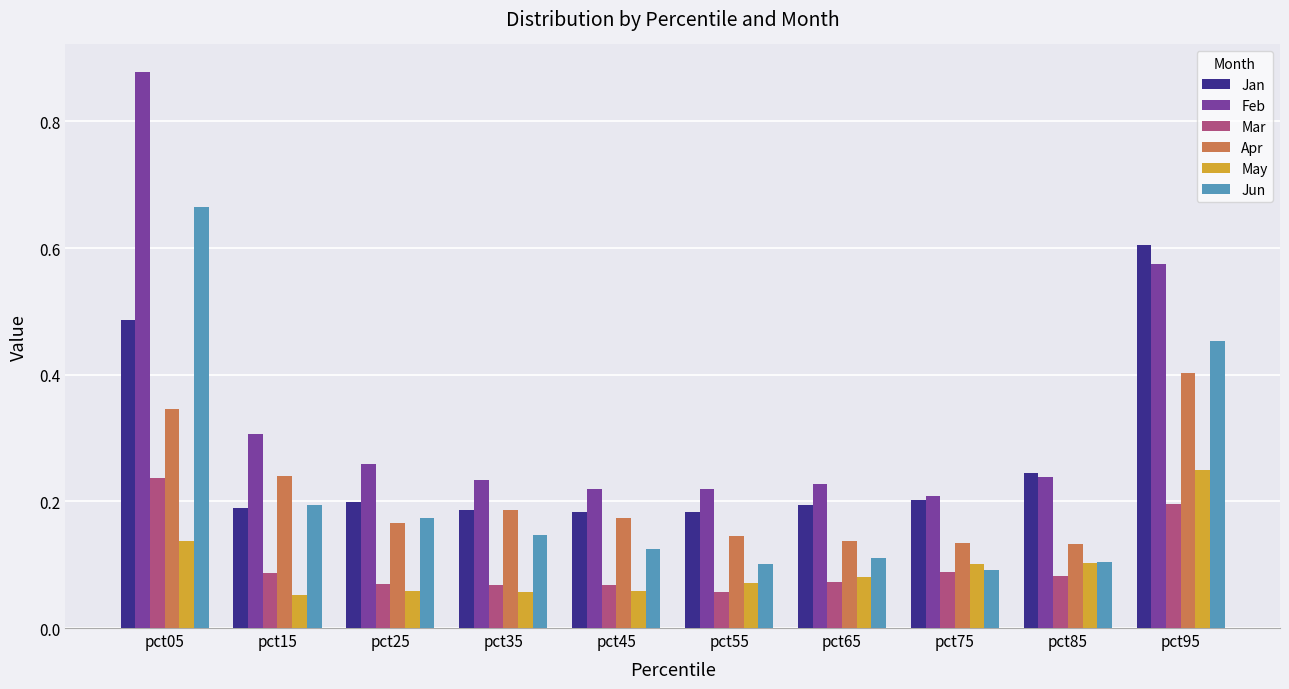

The Jan series shows 1.1 at pct95. True or false?

False